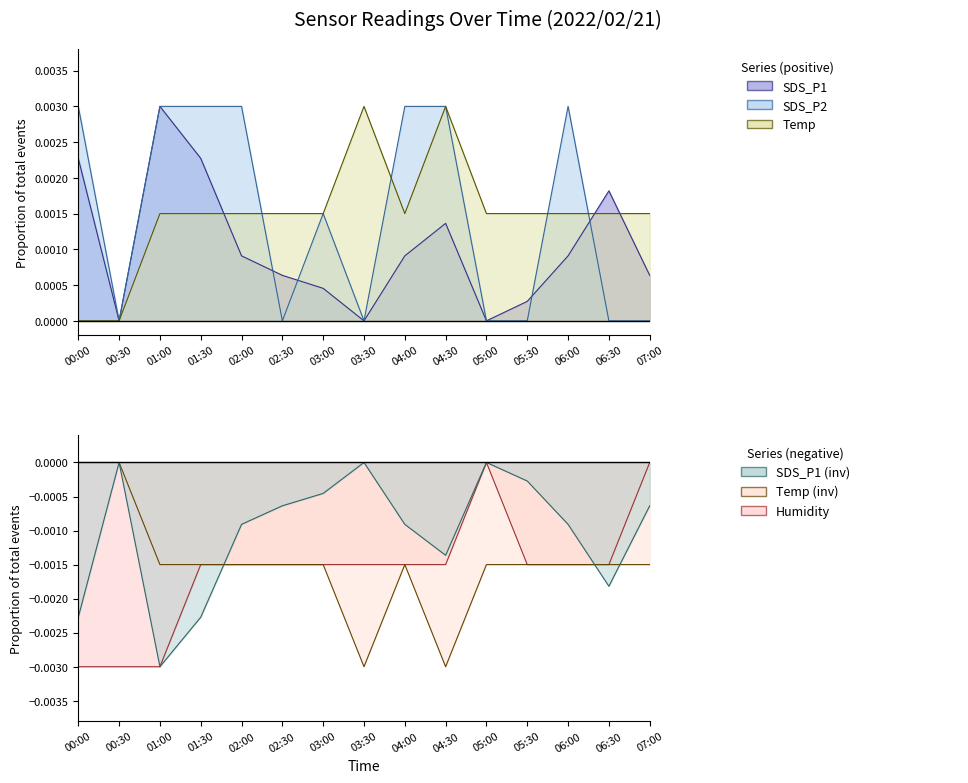

What are all the series names shown in the legend?

SDS_P1, SDS_P2, Temp, Humidity